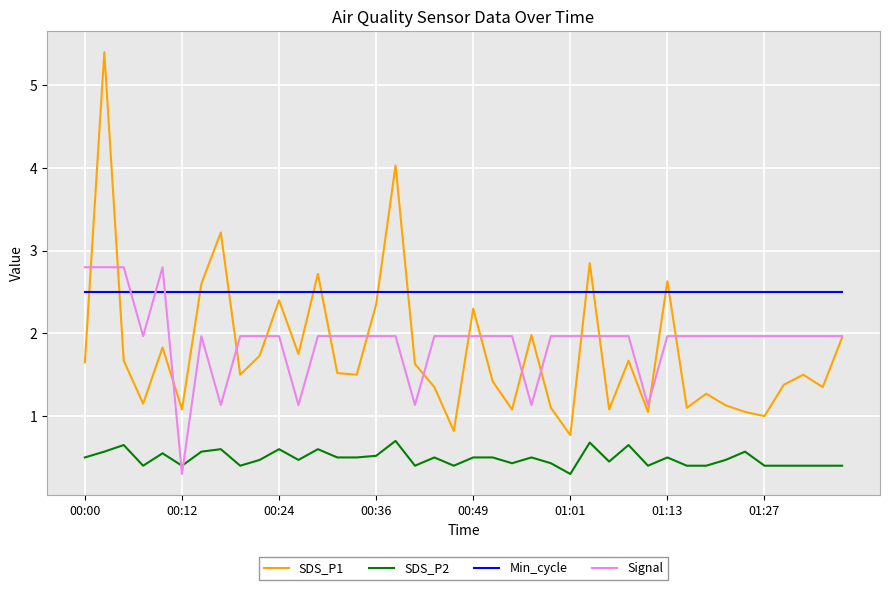

How many intersections are there between Signal and Min_cycle?

3